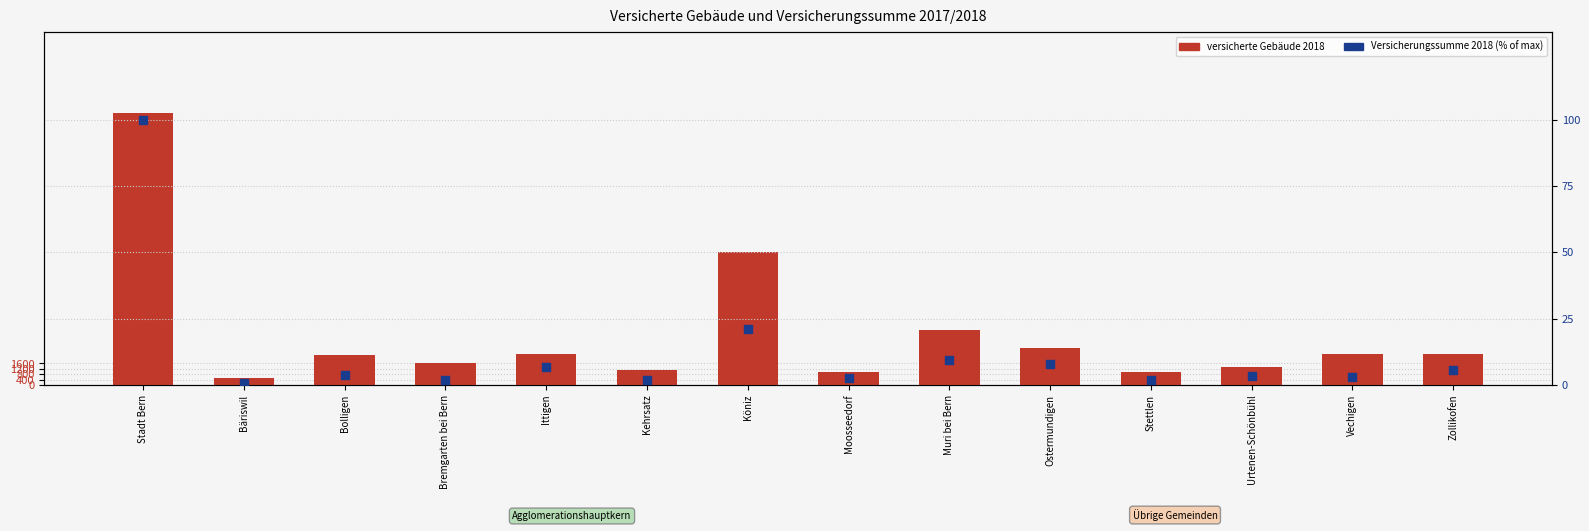

Which series contains the highest Y value?

versicherte Gebäude 2018